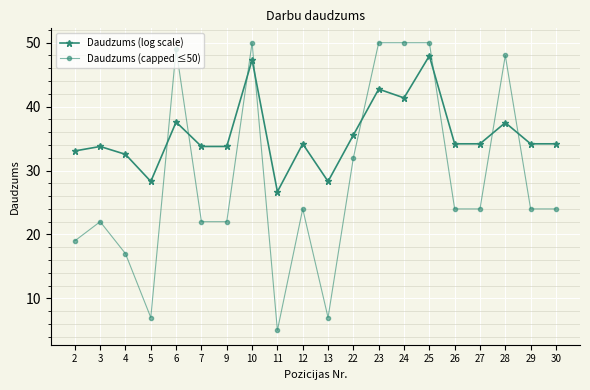

What is the sum of all Daudzums (log scale) values?

711.1